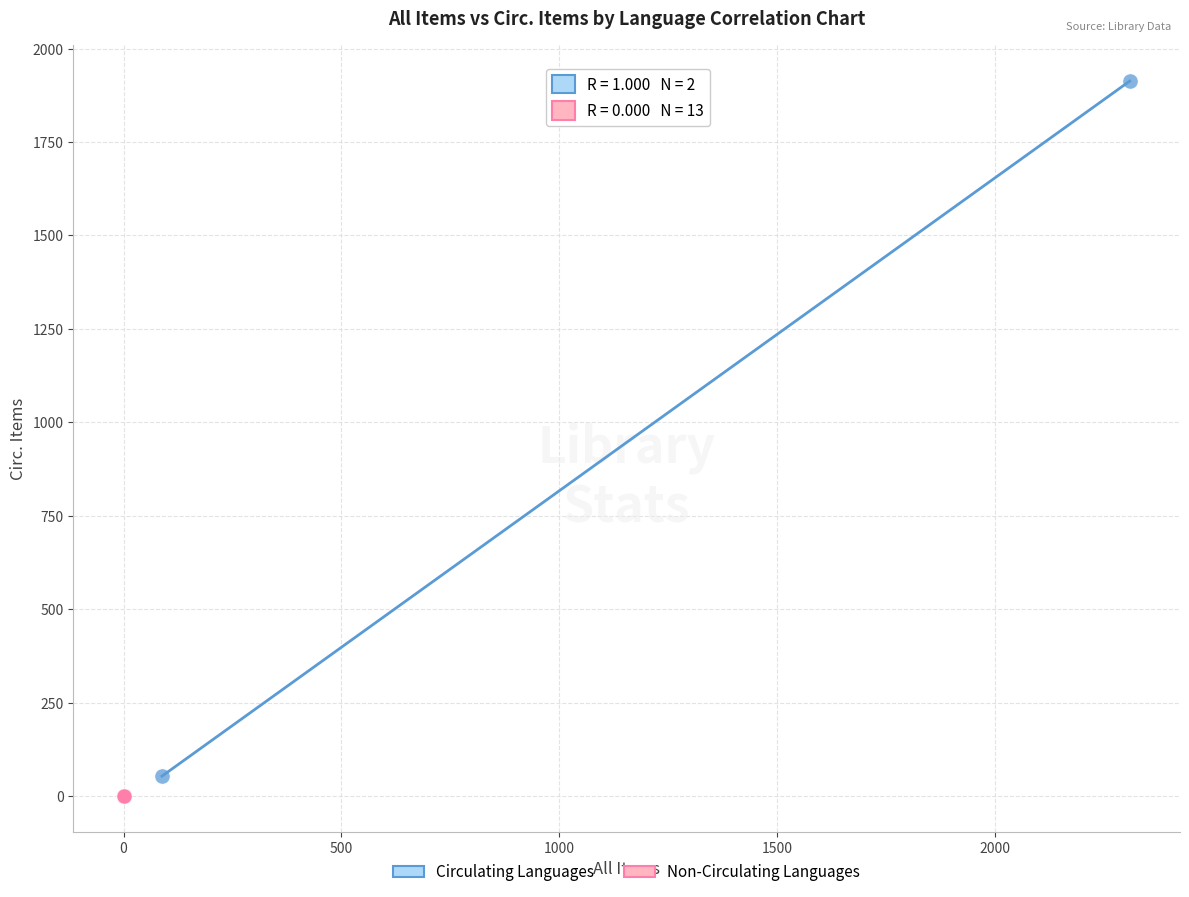

What are all the series names shown in the legend?

Circulating Languages, Non-Circulating Languages